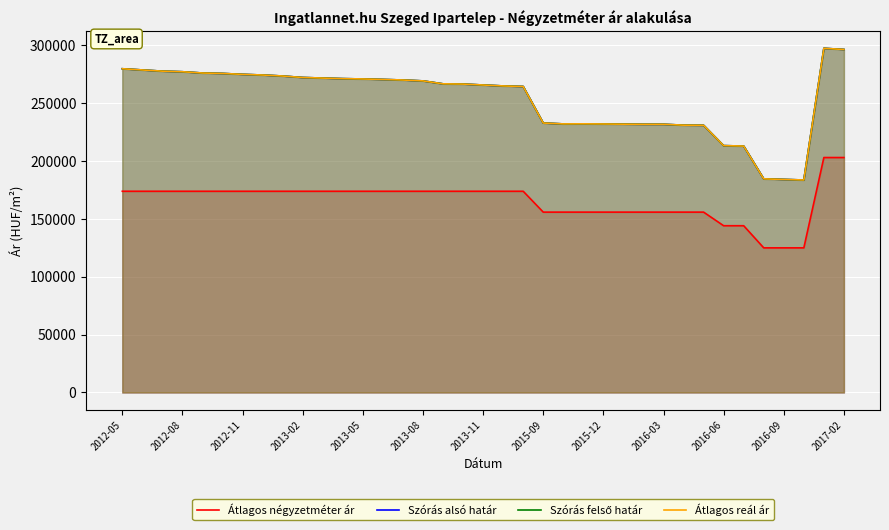

Is the value of Szórás felső határ at 2016-03 greater than the value of Átlagos négyzetméter ár at 17?

Yes